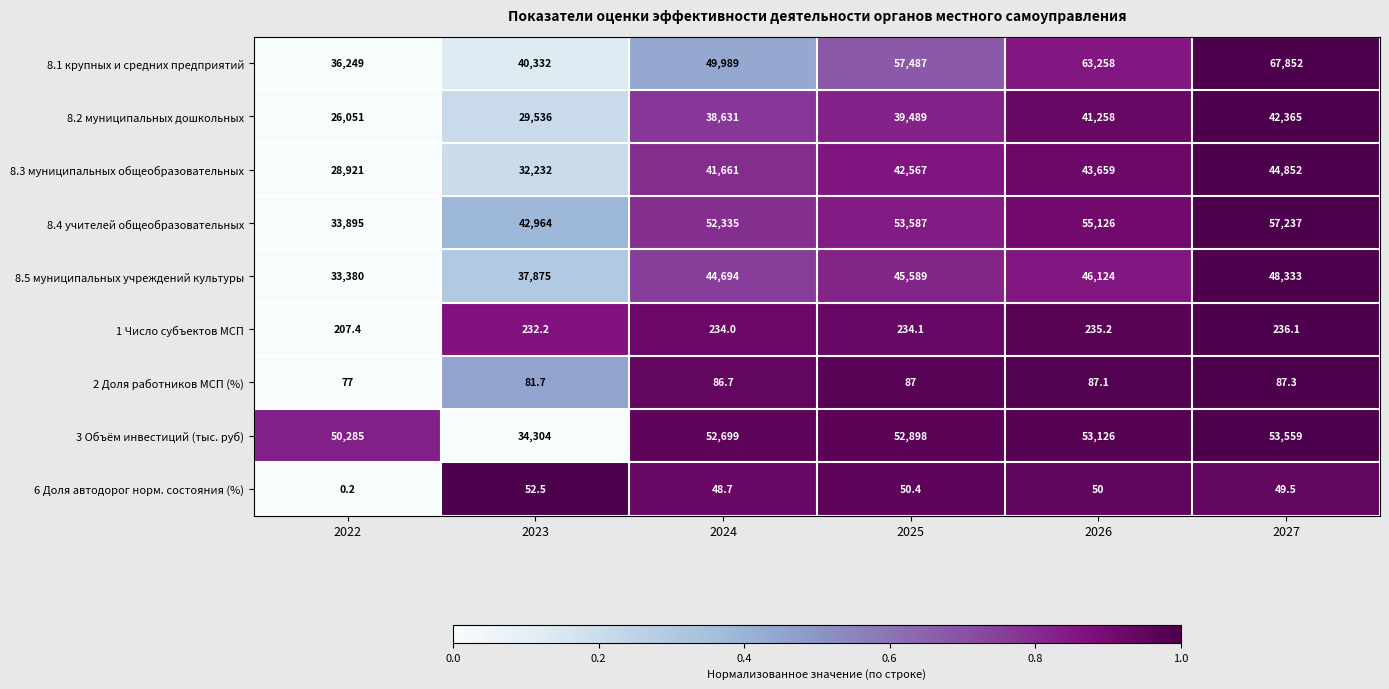

Which series changed the most between 2024 and 2027?

8.1 крупных и средних предприятий